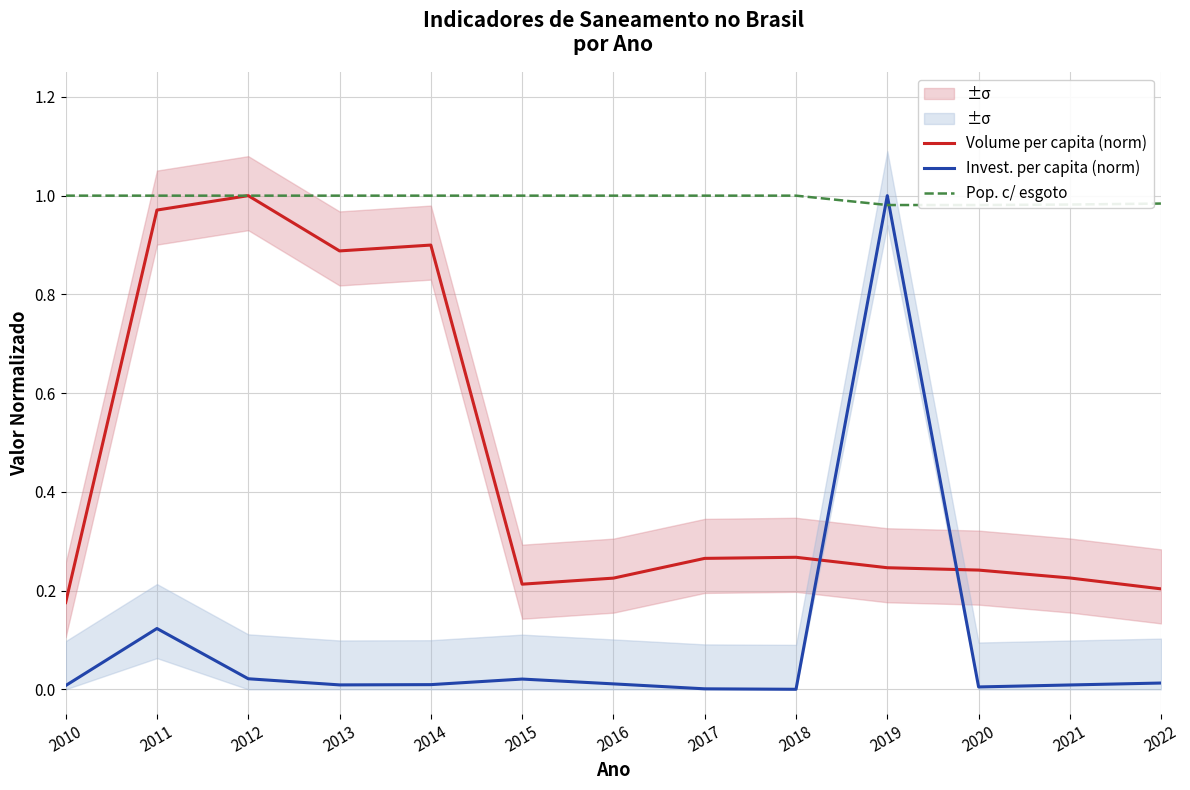

What is the difference between the maximum and minimum values in the Volume per capita (norm) series?

0.8